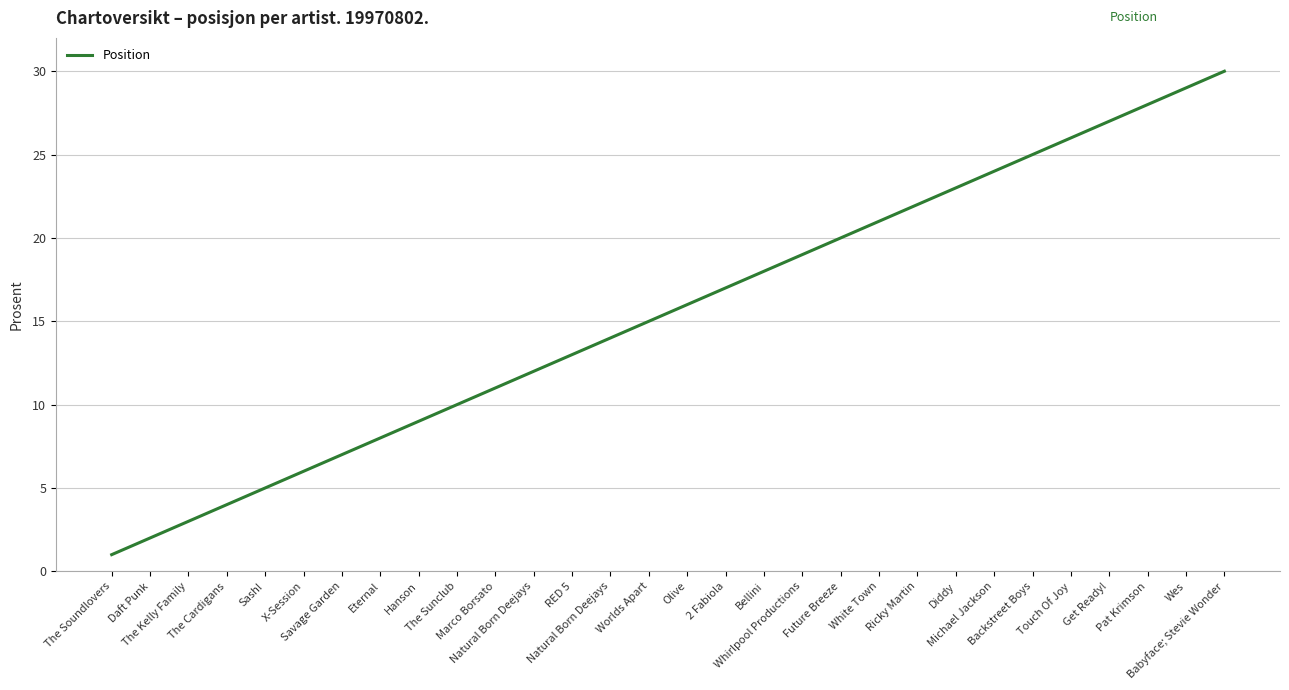

What is the difference between the second highest and second lowest values?

27